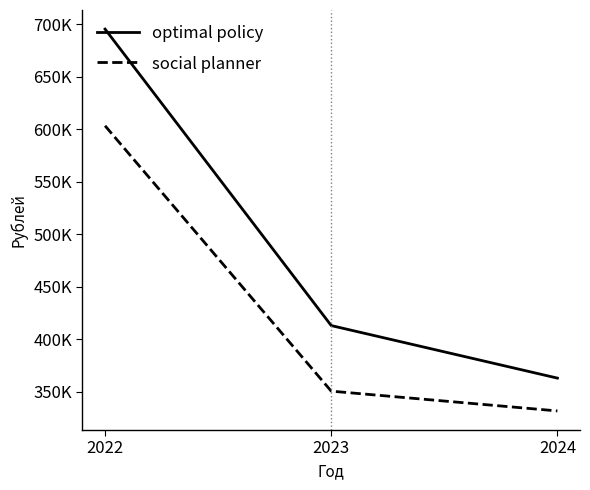

At which category does the chart reach its minimum across all series?

2024